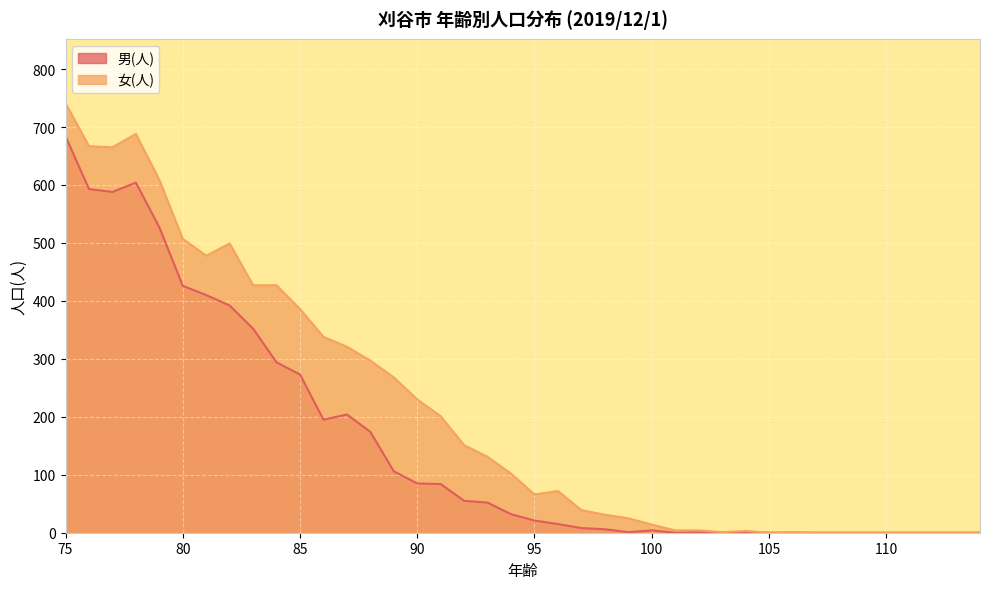

What is the greatest value displayed?

741